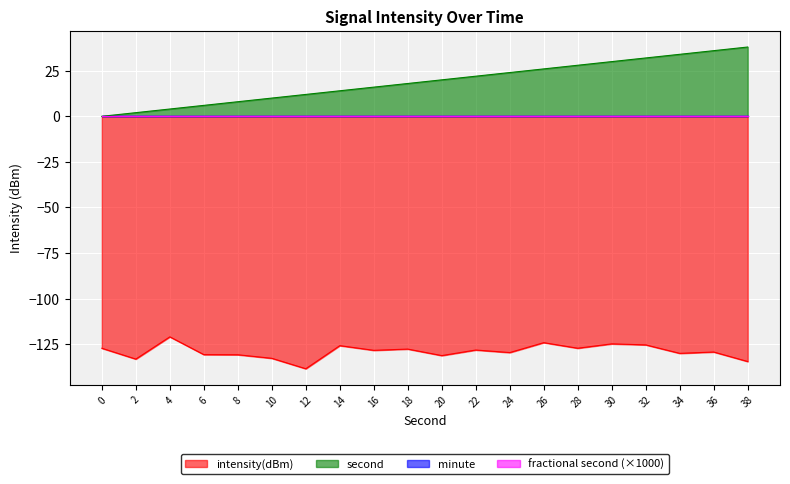

Where is second nearest to the value 19?

18